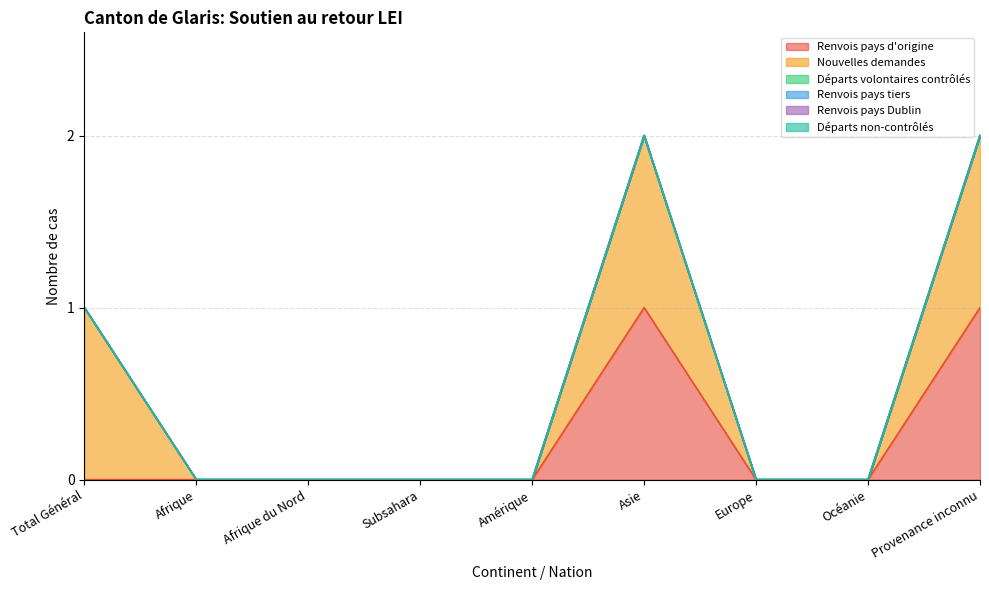

Which label corresponds to the smallest value in the chart?

Total Général